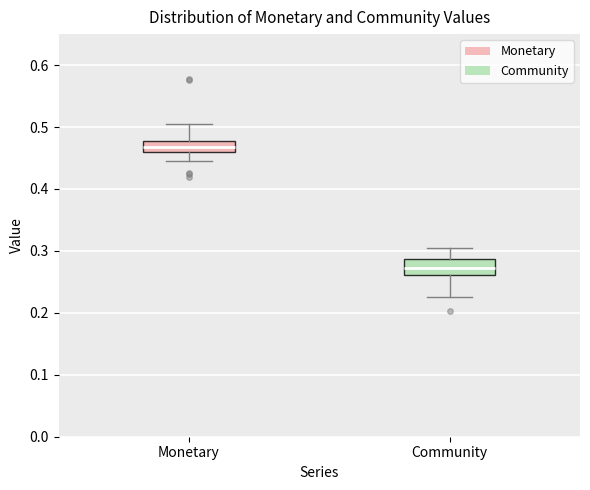

Reading left to right, read every box against the y-axis: the position of its median line, the range the box covers, and the ends of its whiskers. The values are not printed on the chart, so give them approximately, as read against the axis.

Monetary: median 0.47, box 0.46 to 0.48, whiskers 0.44 to 0.50
Community: median 0.27, box 0.26 to 0.29, whiskers 0.23 to 0.31